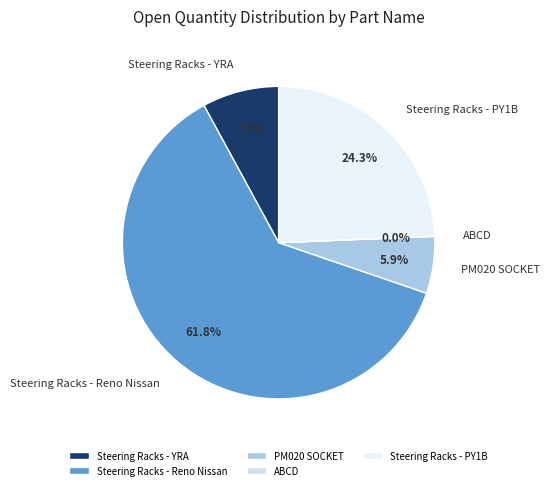

What percentage do PM020 SOCKET and Steering Racks - PY1B together represent?

30.2%